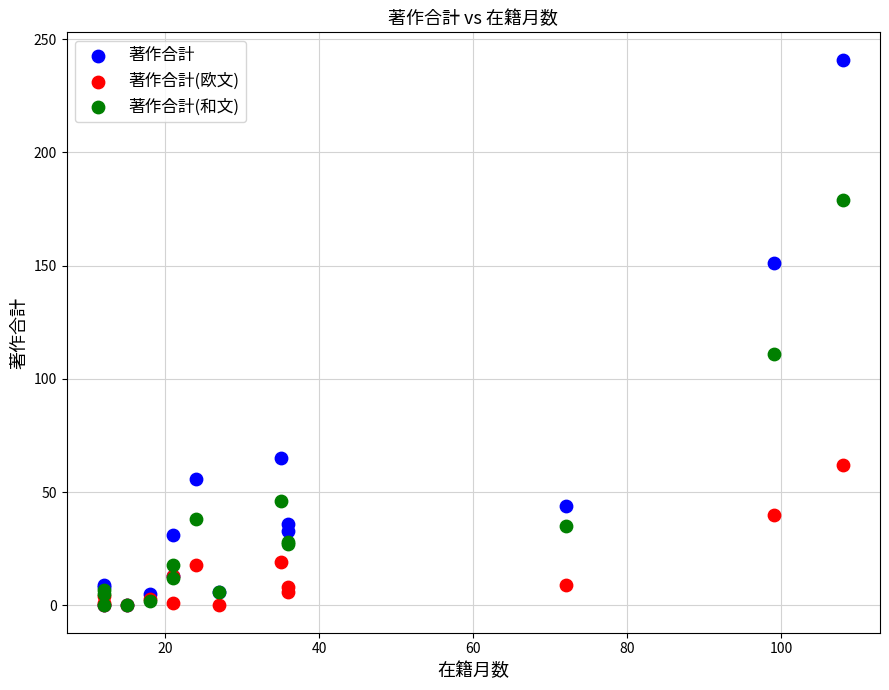

Which series has the widest spread of Y values?

著作合計